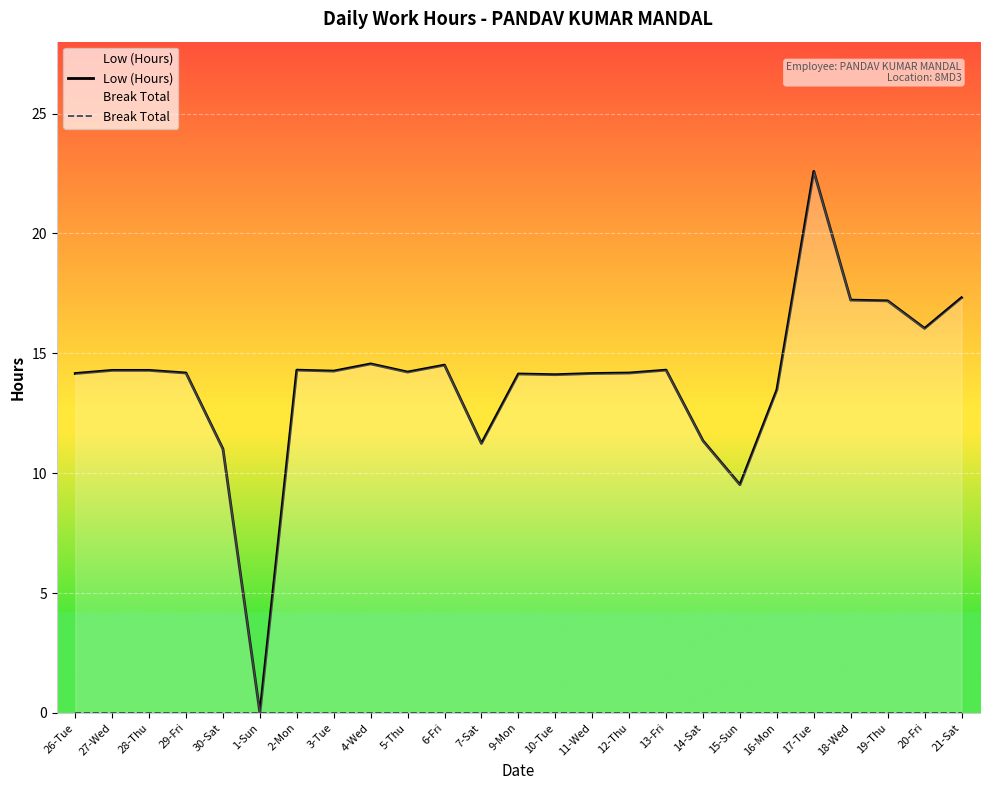

True or false: Low (Hours) has more than 1 interior local peaks.

True